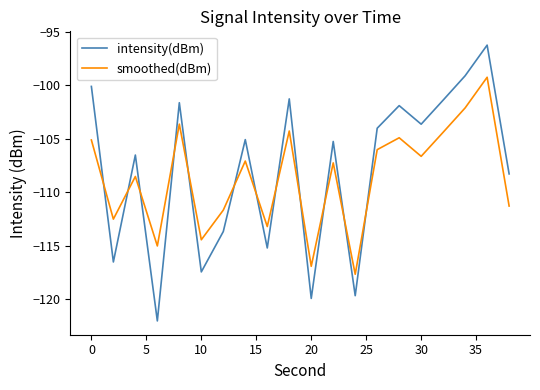

What is the maximum value for intensity(dBm)?

-96.3